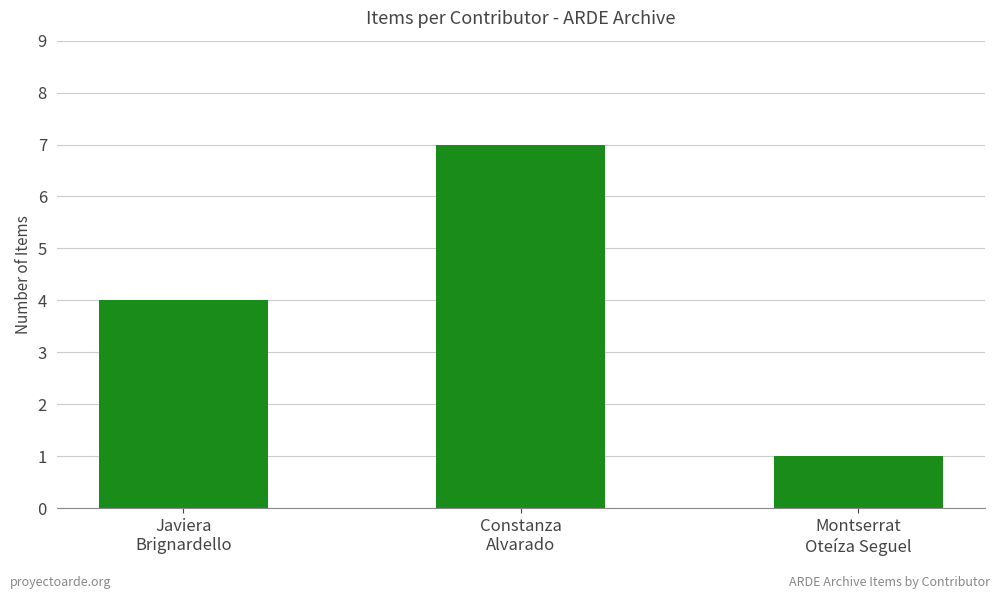

What is the difference between the maximum and minimum values?

6